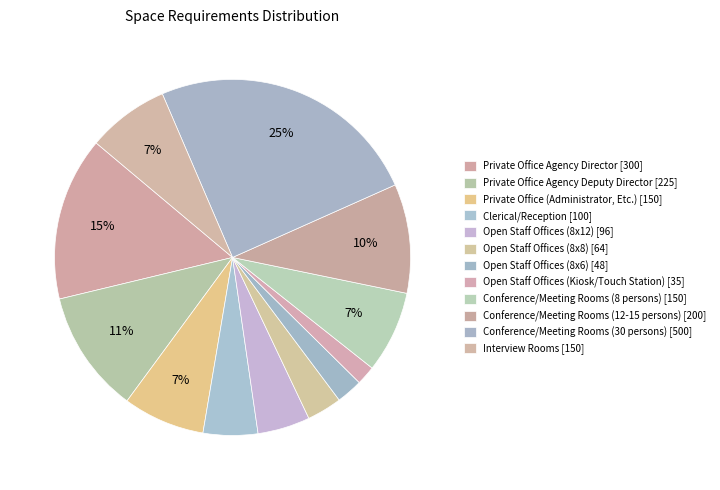

Which slice is the largest?

Conference/Meeting Rooms (30 persons)